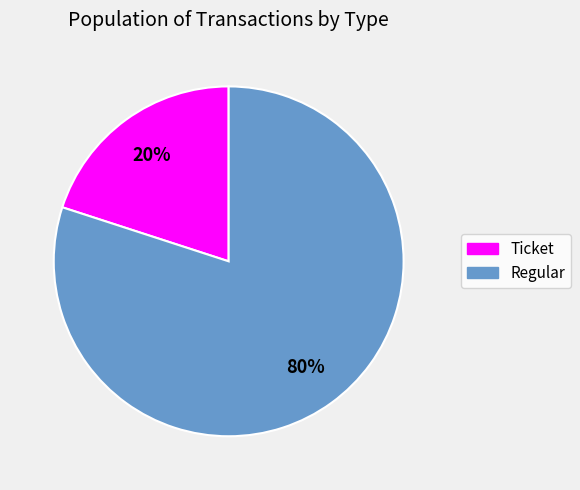

The Regular slice represents 99% of the pie. True or false?

False